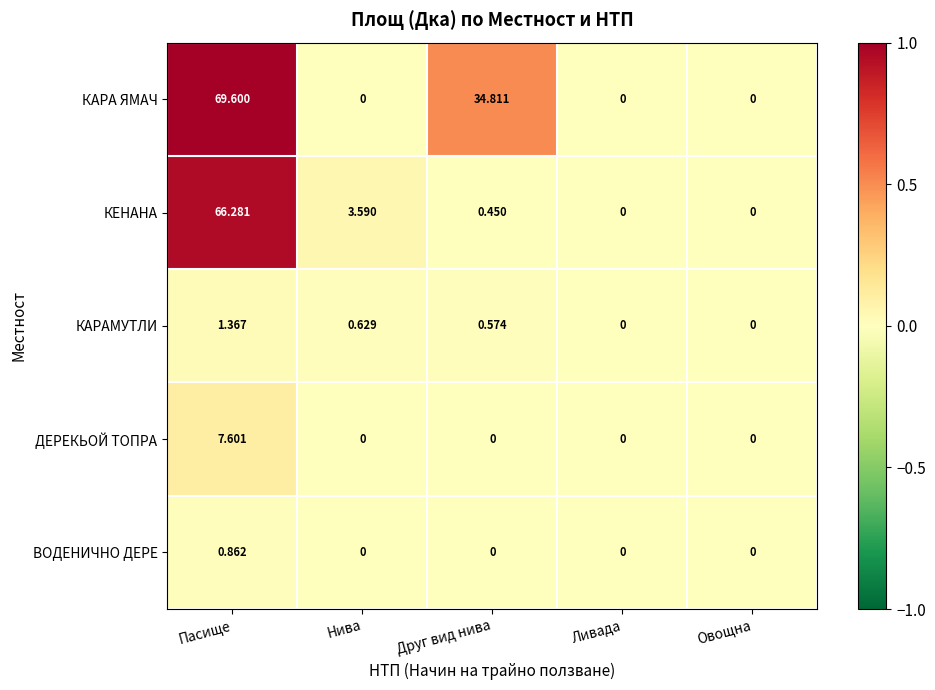

Rank the series by their maximum value, from lowest to highest.

ВОДЕНИЧНО ДЕРЕ, КАРАМУТЛИ, ДЕРЕКЬОЙ ТОПРА, КЕНАНА, КАРА ЯМАЧ